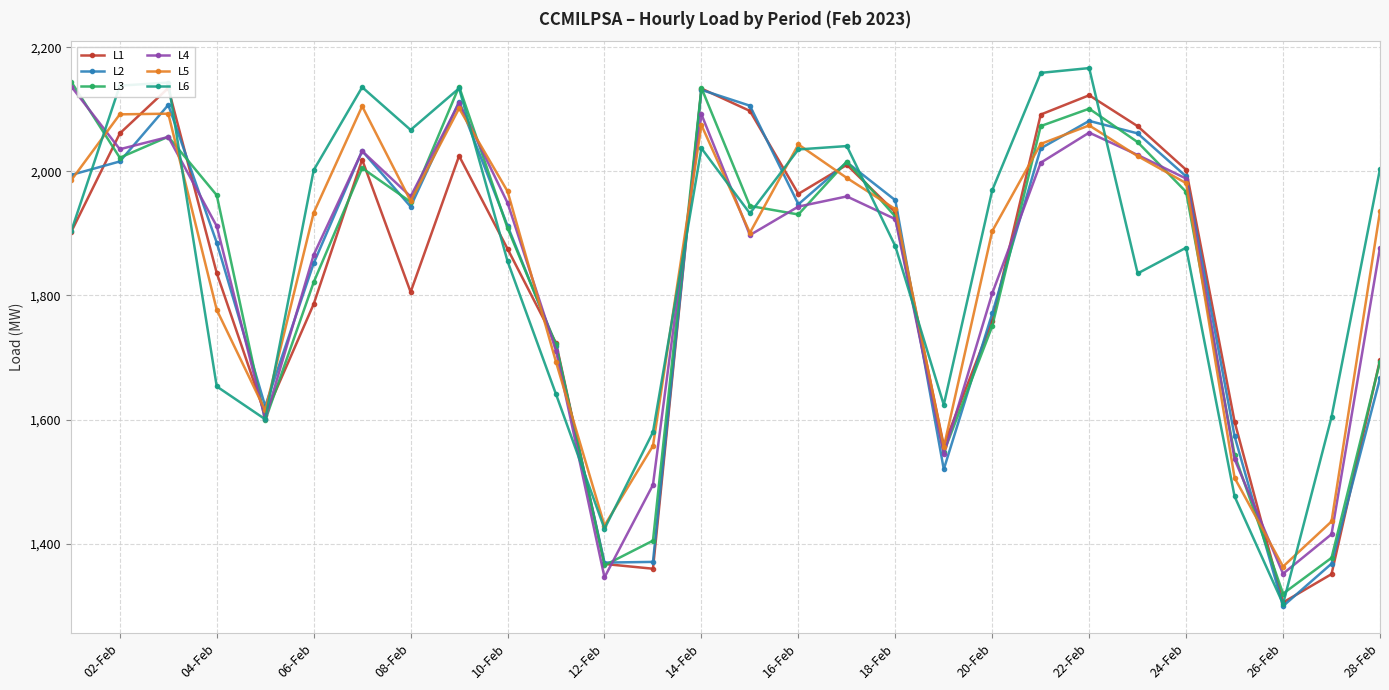

The value of L6 at 20-Feb is 1969.8. True or false?

True